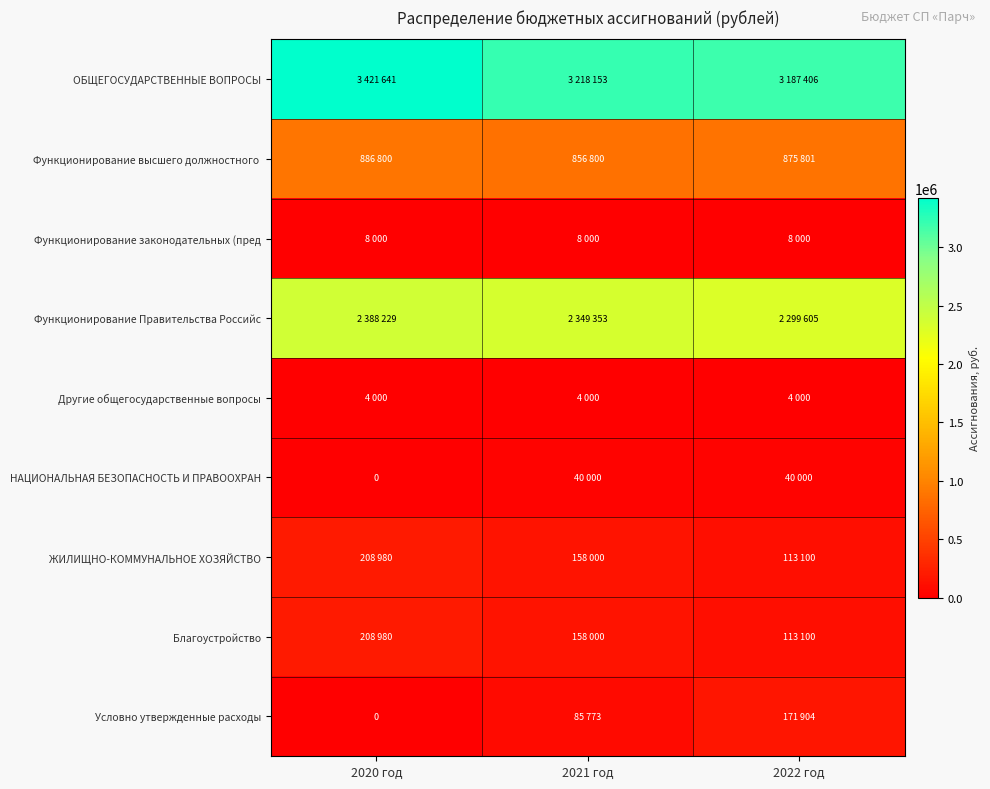

Which series has the largest total across all categories?

ОБЩЕГОСУДАРСТВЕННЫЕ ВОПРОСЫ